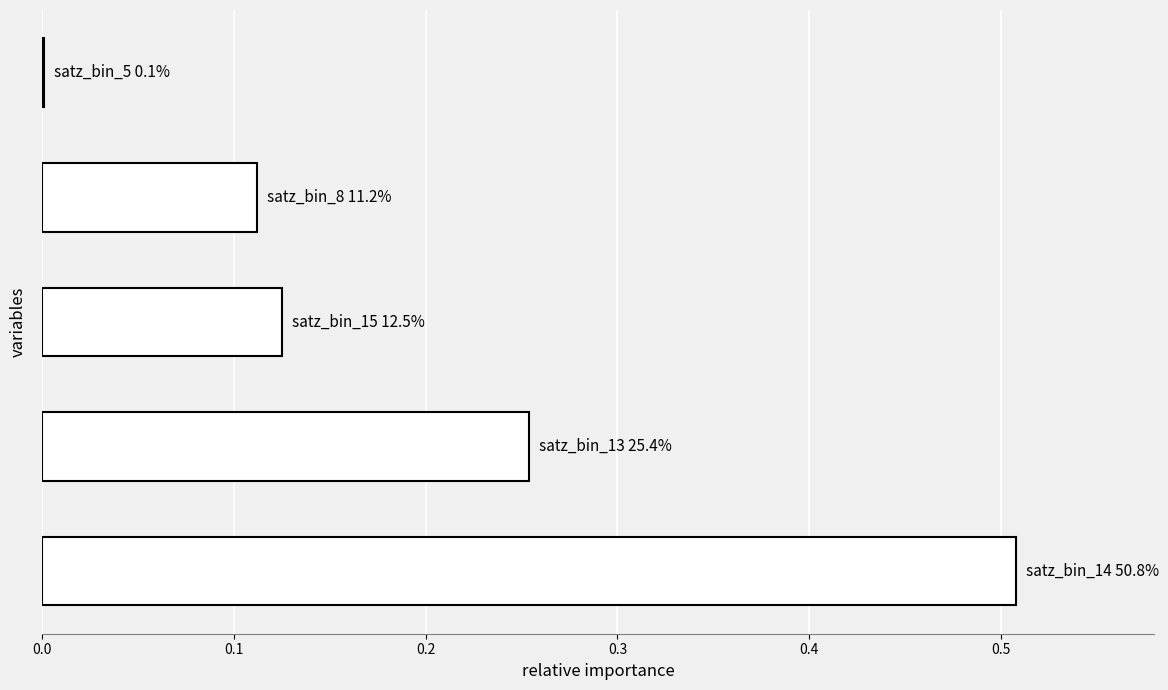

What is the sum of all values?

1.0